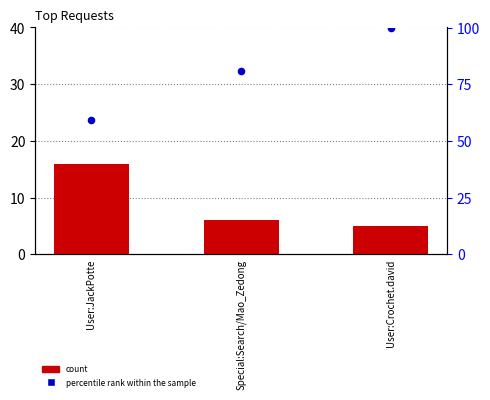

What are all the series names shown in the legend?

count, percentile rank within the sample